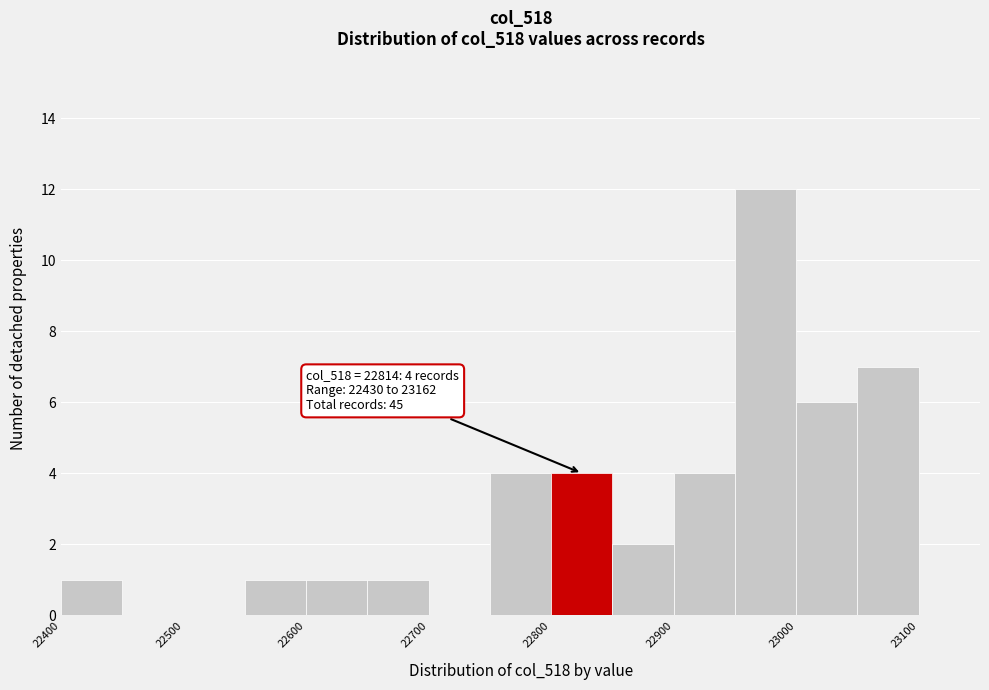

Over which range of the x-axis is the bar tallest?

22950 to 23000